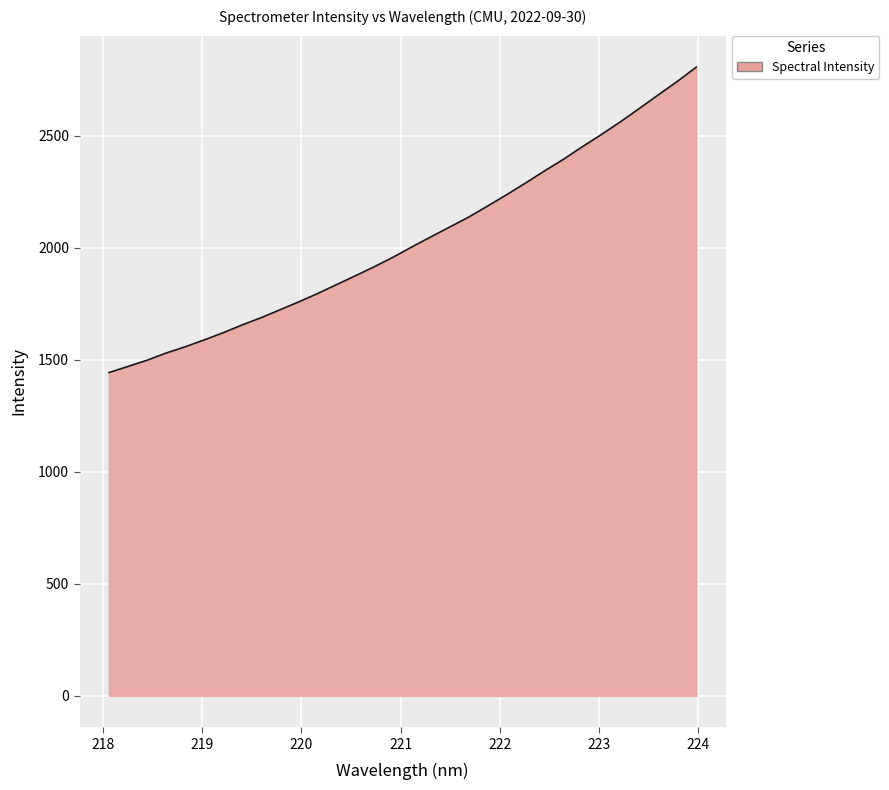

What is the smallest value displayed?

1442.6